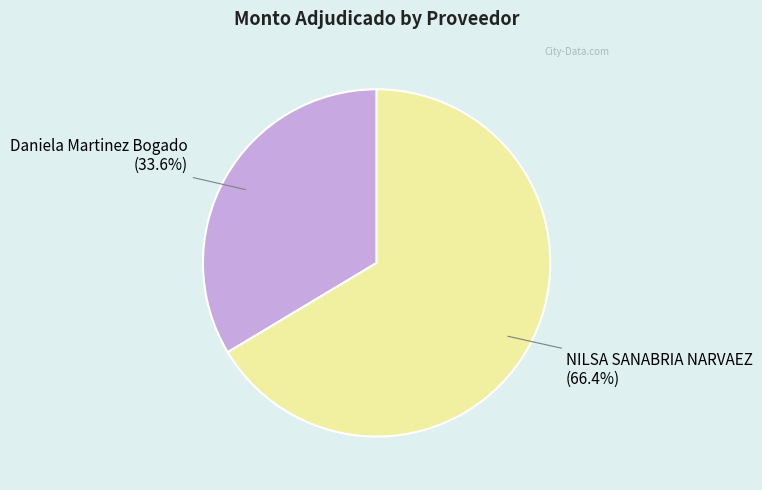

What is the ratio of the value at Daniela Martinez Bogado to the value at NILSA SANABRIA NARVAEZ?

0.5